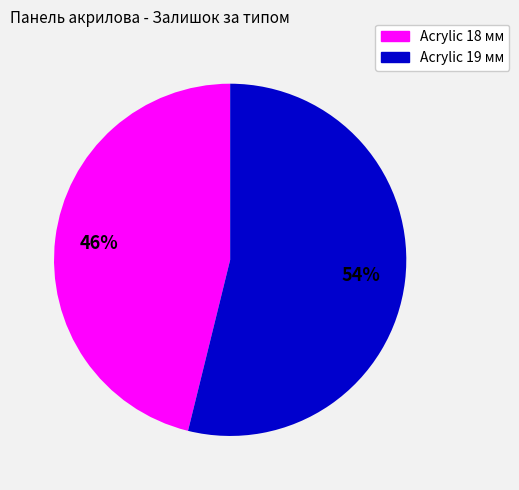

Is there any slice that represents more than half of the pie?

Yes